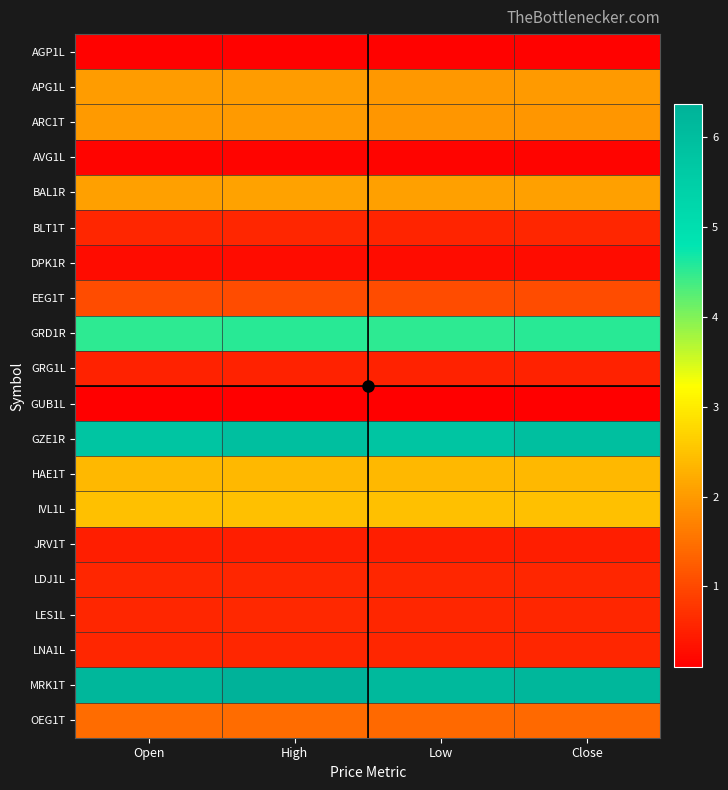

Between Close and Open, which is larger?

Close